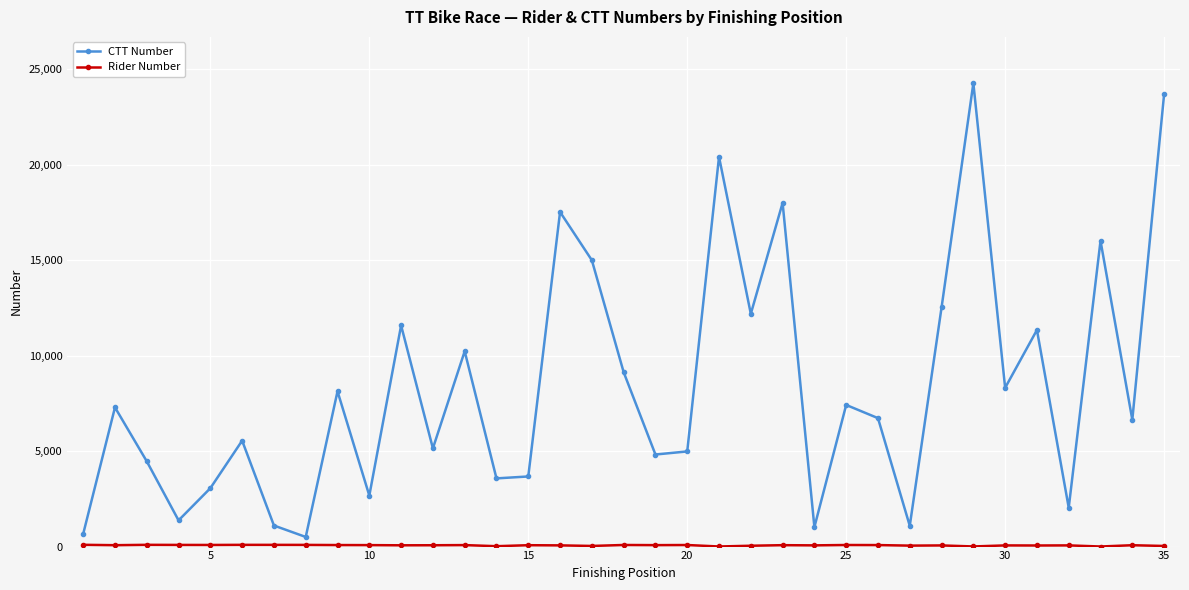

What is the average value of the CTT Number series?

8349